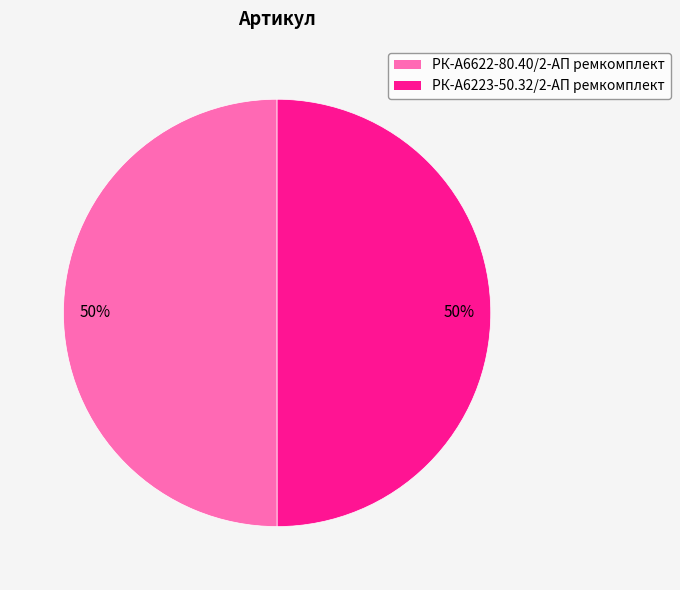

Approximately how many times larger is the value at РК-А6622-80.40/2-АП ремкомплект compared to РК-А6223-50.32/2-АП ремкомплект?

1.0